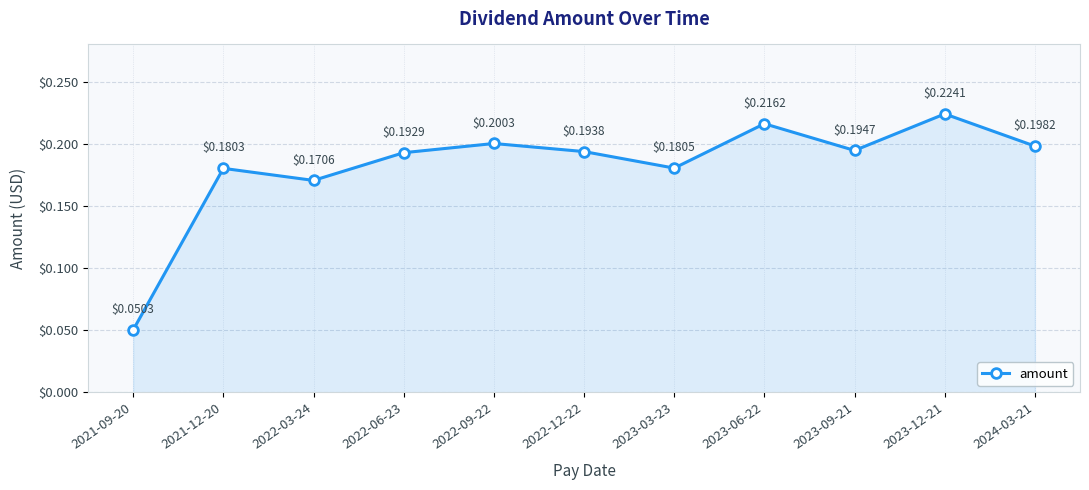

List the labels in order of value, smallest first.

2021-09-20, 2022-03-24, 2021-12-20, 2023-03-23, 2022-06-23, 2022-12-22, 2023-09-21, 2024-03-21, 2022-09-22, 2023-06-22, 2023-12-21